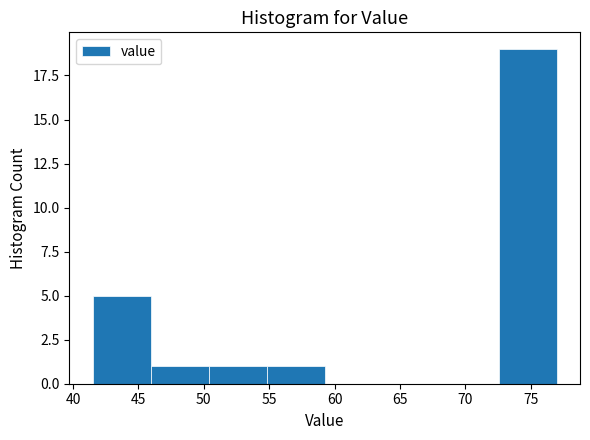

Reading left to right, list every bar in this chart as the range it spans on the x-axis followed by its height. Neither the bar edges nor the heights are printed on the chart, so give them approximately, as read against the axes.

41.5 to 46.0: 5
46.0 to 50.5: 1
50.5 to 55.0: 1
55.0 to 59.5: 1
59.5 to 63.5: 0
63.5 to 68.0: 0
68.0 to 72.5: 0
72.5 to 77.0: 19